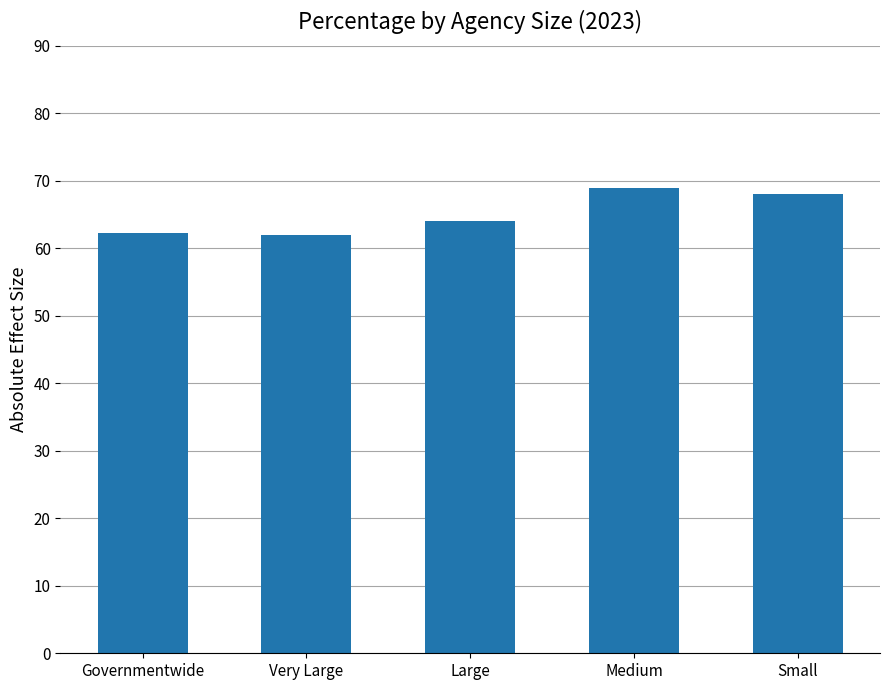

What is the ratio of the value at Medium to the value at Very Large?

1.1